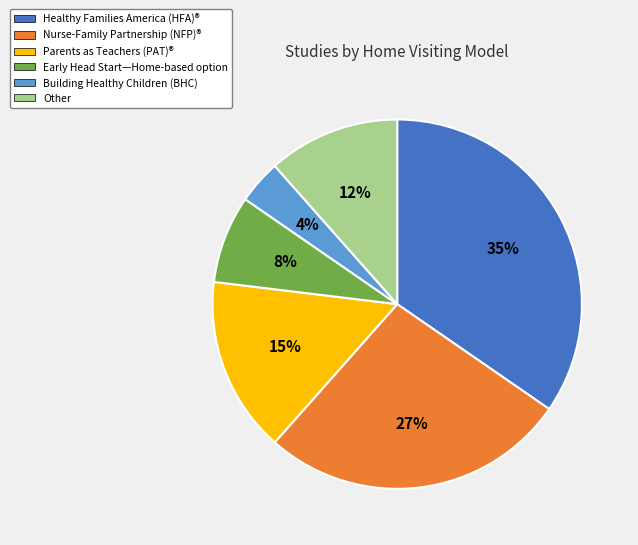

How many segments does this pie chart have?

6